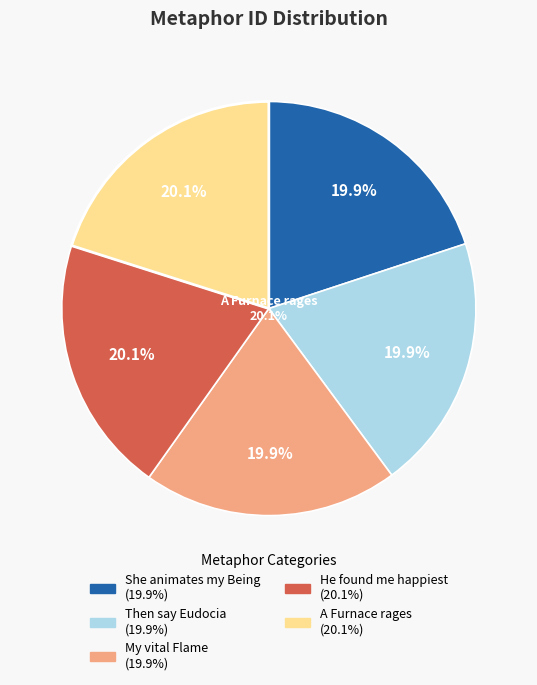

How many segments does this pie chart have?

5